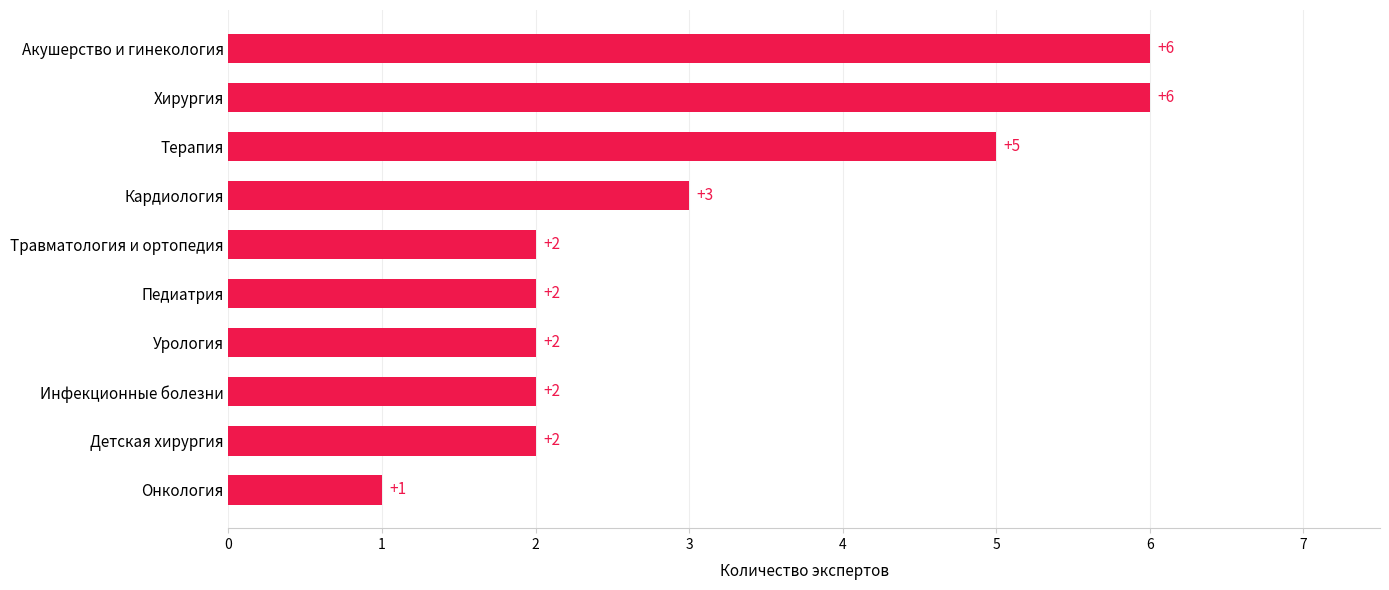

What is the maximum value shown in the chart?

6